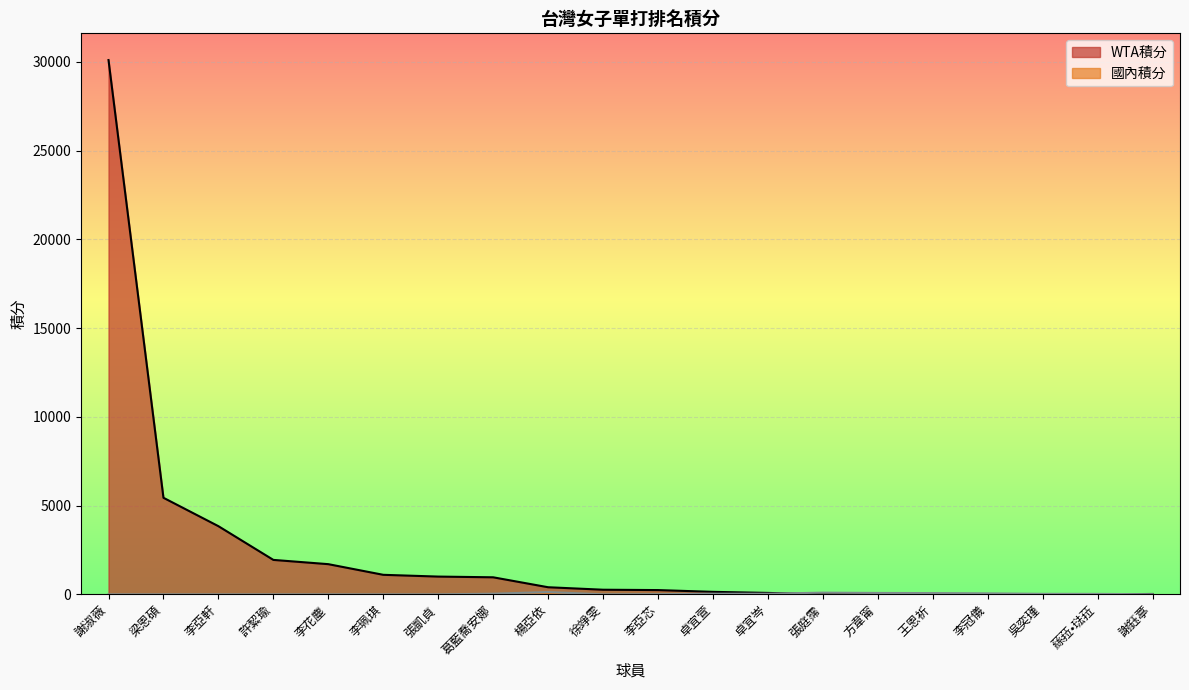

At which category is the sum across all series the highest?

謝淑薇